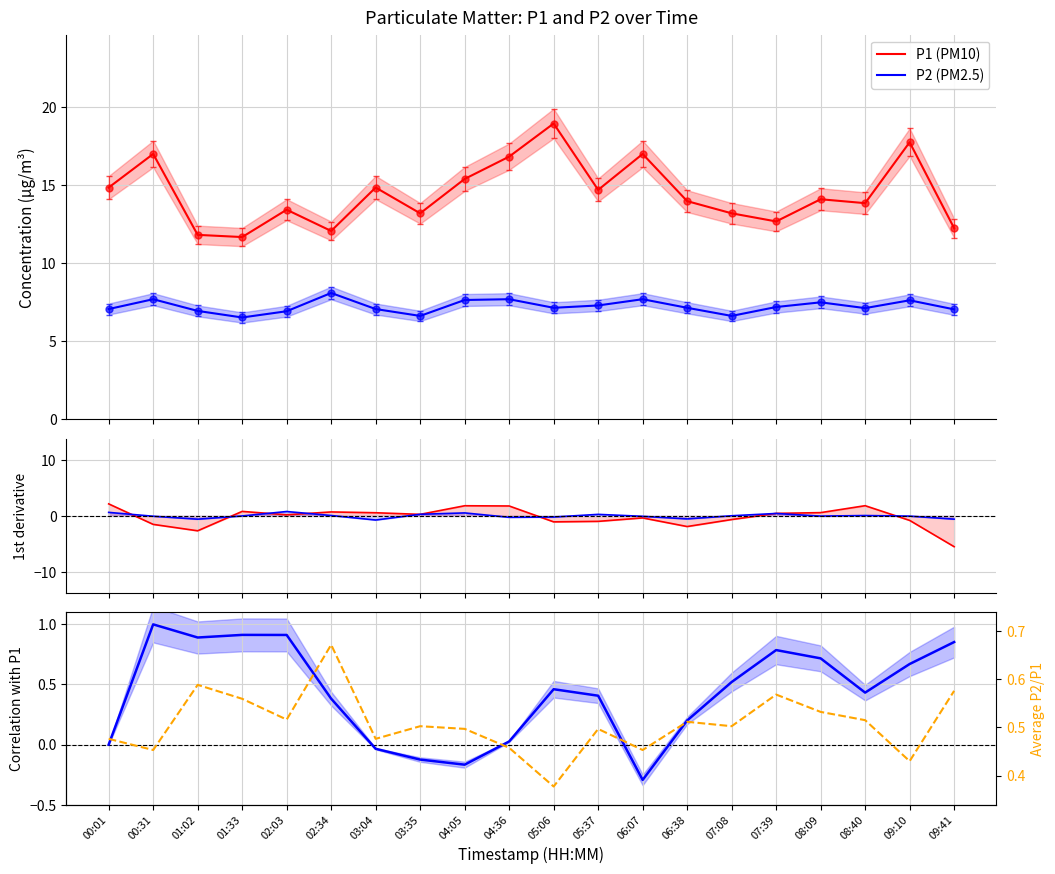

Reading left to right, transcribe all the data shown in this chart.

P1 (PM10): 00:01=14.8	00:31=17.0	01:02=11.8	01:33=11.7	02:03=13.4	02:34=12.1	03:04=14.8	03:35=13.2	04:05=15.4	04:36=16.8	05:06=18.9	05:37=14.7	06:07=17.0	06:38=14.0	07:08=13.2	07:39=12.7	08:09=14.1	08:40=13.8	09:10=17.8	09:41=12.2
P2 (PM2.5): 00:01=7.1	00:31=7.7	01:02=7.0	01:33=6.5	02:03=6.9	02:34=8.1	03:04=7.1	03:35=6.6	04:05=7.7	04:36=7.7	05:06=7.2	05:37=7.3	06:07=7.7	06:38=7.2	07:08=6.6	07:39=7.2	08:09=7.5	08:40=7.1	09:10=7.6	09:41=7.0
dP1/dt: 00:01=2.2	00:31=-1.5	01:02=-2.7	01:33=0.8	02:03=0.2	02:34=0.7	03:04=0.6	03:35=0.3	04:05=1.8	04:36=1.8	05:06=-1.1	05:37=-1.0	06:07=-0.4	06:38=-1.9	07:08=-0.7	07:39=0.5	08:09=0.6	08:40=1.8	09:10=-0.8	09:41=-5.5
dP2/dt: 00:01=0.6	00:31=-0.1	01:02=-0.6	01:33=-0.0	02:03=0.8	02:34=0.1	03:04=-0.7	03:35=0.3	04:05=0.5	04:36=-0.2	05:06=-0.2	05:37=0.3	06:07=-0.1	06:38=-0.5	07:08=0.0	07:39=0.4	08:09=-0.0	08:40=0.1	09:10=-0.0	09:41=-0.6
Corr P2 w/ P1: 00:01=0.0	00:31=1.0	01:02=0.9	01:33=0.9	02:03=0.9	02:34=0.4	03:04=-0.0	03:35=-0.1	04:05=-0.2	04:36=0.0	05:06=0.5	05:37=0.4	06:07=-0.3	06:38=0.2	07:08=0.5	07:39=0.8	08:09=0.7	08:40=0.4	09:10=0.7	09:41=0.9
P2/P1 ratio: 00:01=0.5	00:31=0.5	01:02=0.6	01:33=0.6	02:03=0.5	02:34=0.7	03:04=0.5	03:35=0.5	04:05=0.5	04:36=0.5	05:06=0.4	05:37=0.5	06:07=0.5	06:38=0.5	07:08=0.5	07:39=0.6	08:09=0.5	08:40=0.5	09:10=0.4	09:41=0.6